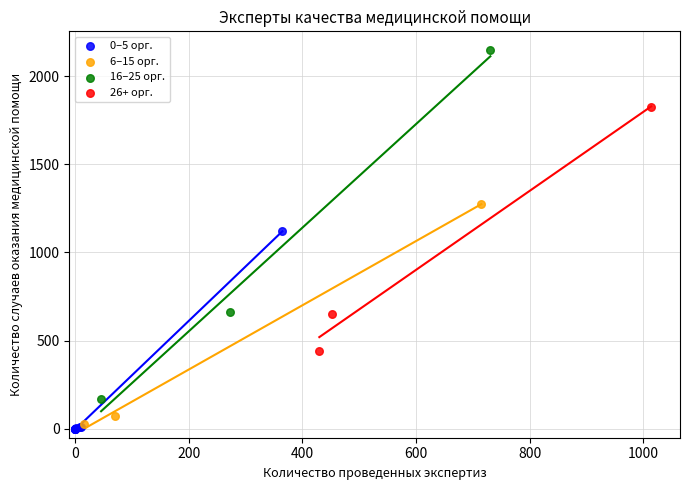

Which series contains the highest Y value?

16–25 орг.